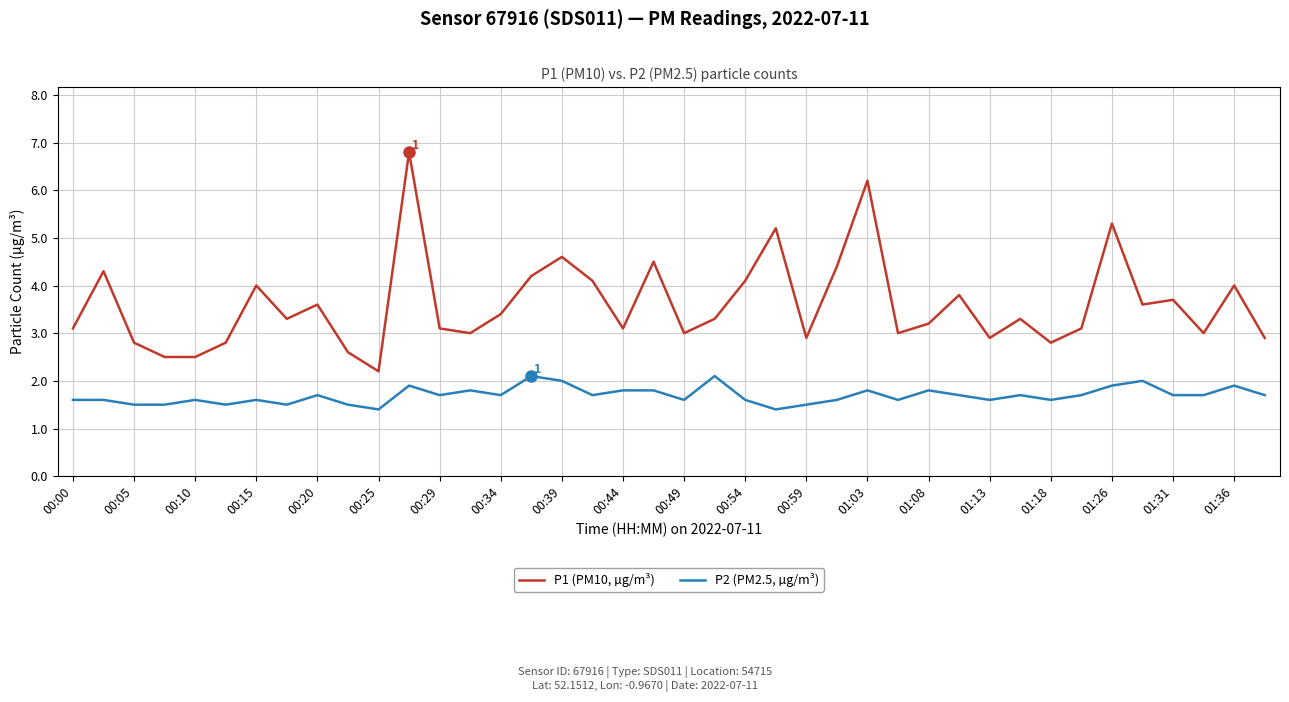

What is the smallest value displayed?

1.4